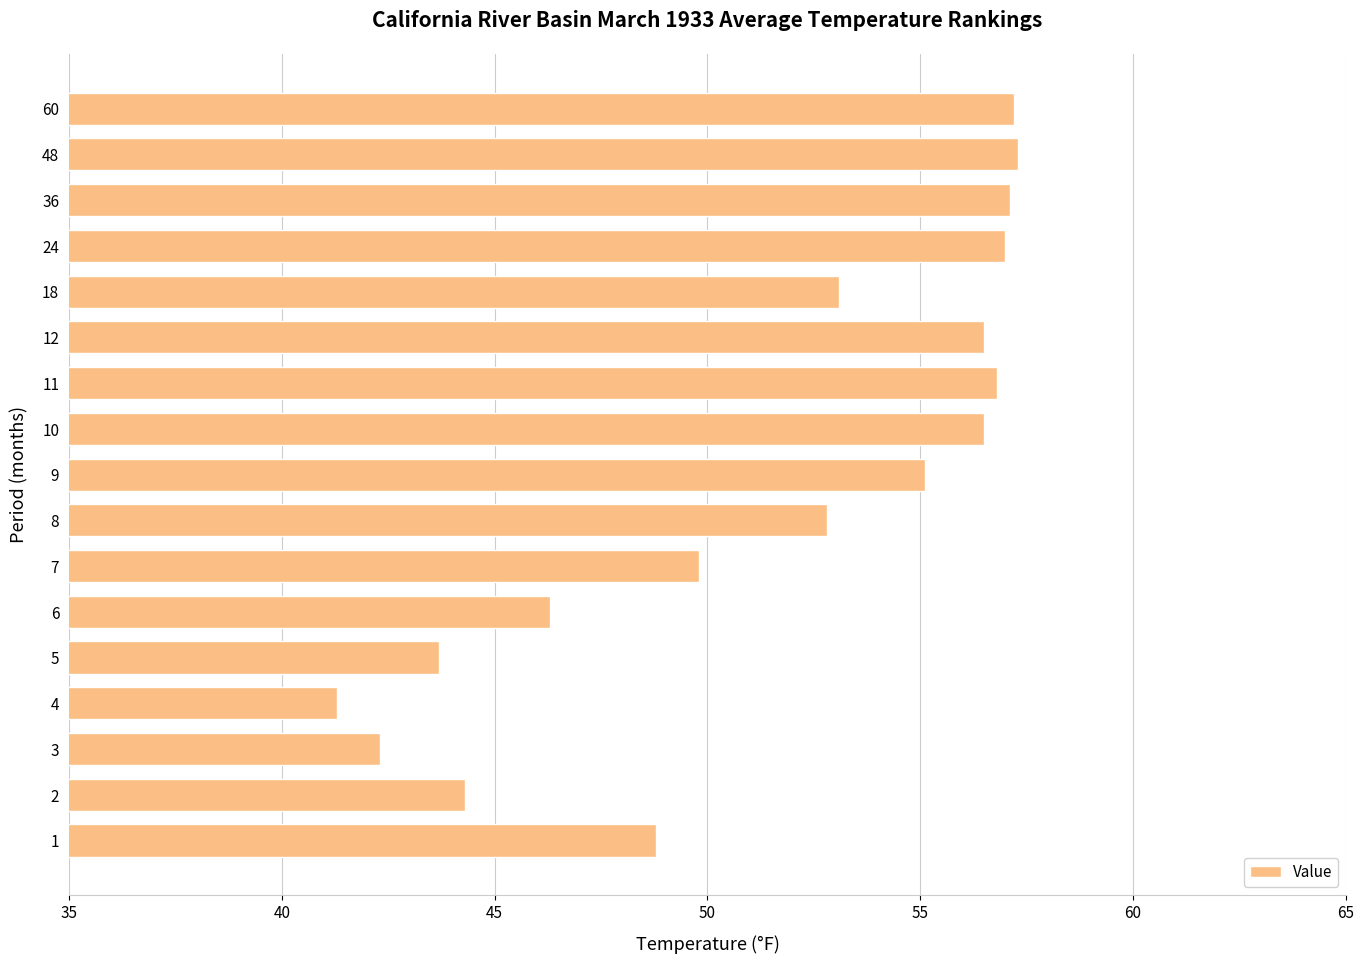

Which has a higher value, 1 or 48?

48